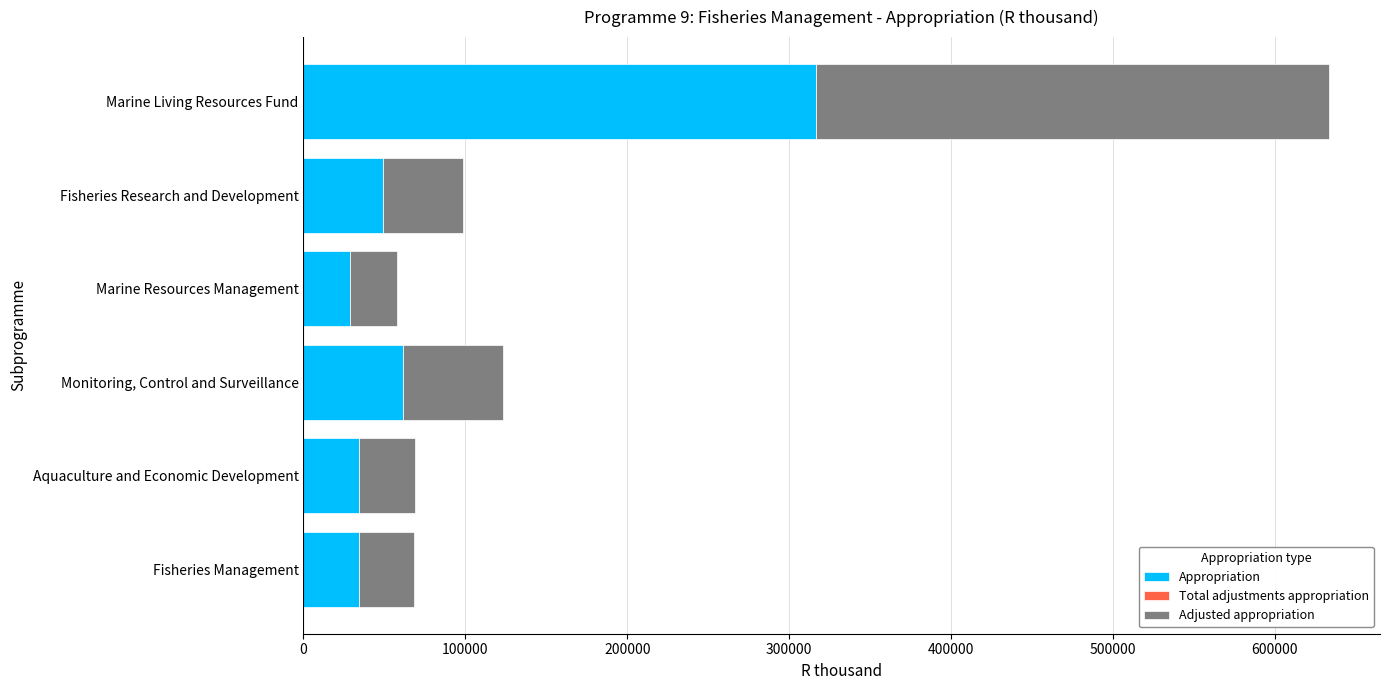

What is the average value of the Appropriation series?

87524